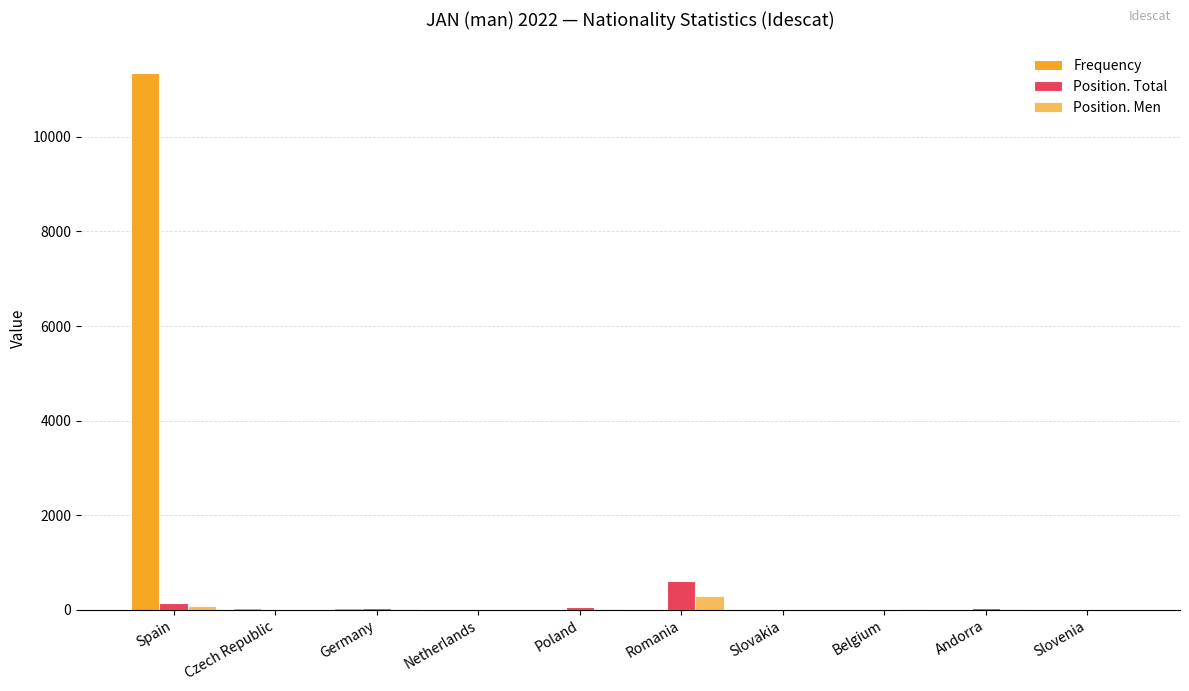

Count the number of categories in the chart.

10